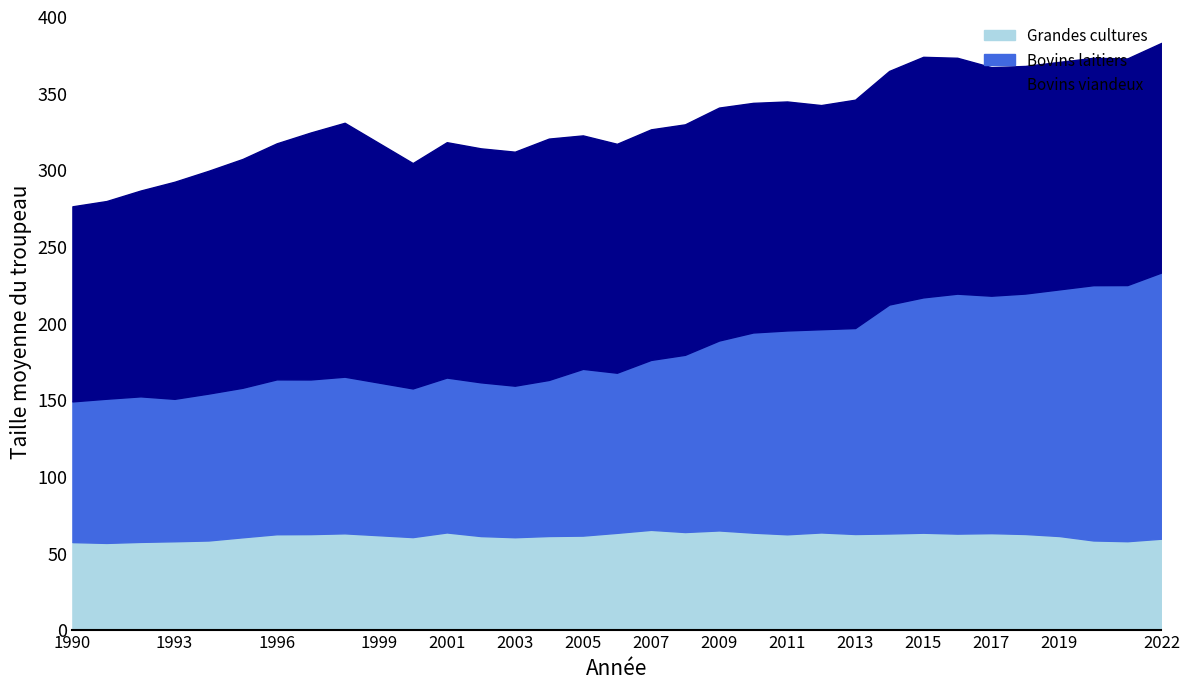

Does the chart display data point markers on the line(s)?

No